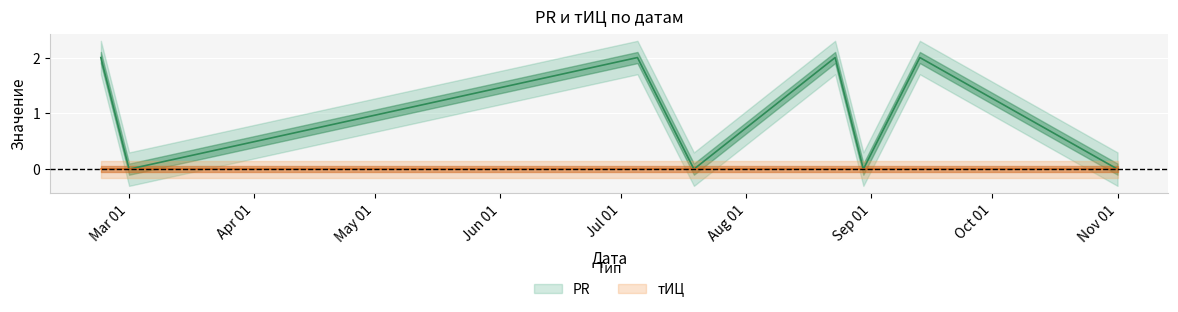

Is it true that the value at 2009-07-05 is 2?

True